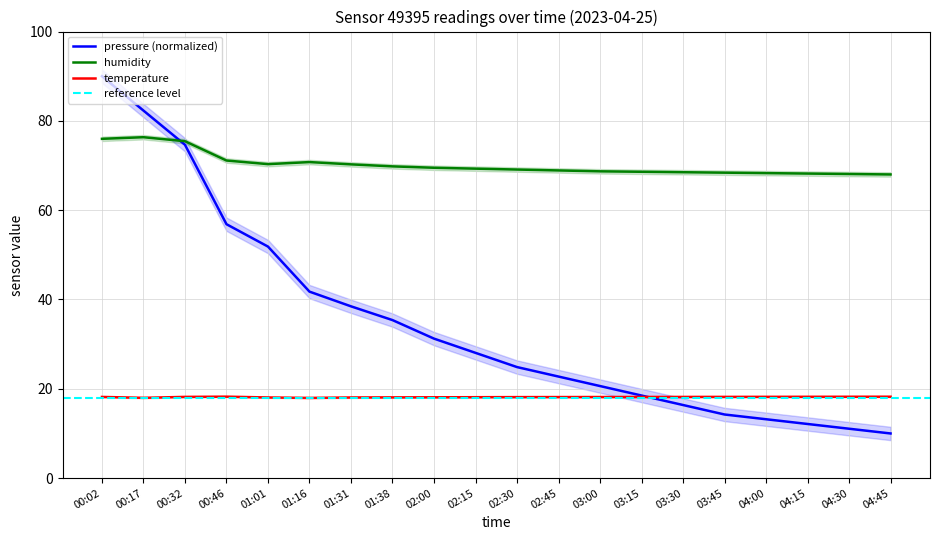

Reading left to right, extract all data points from this chart.

pressure: 90.0	82.3	74.6	56.9	51.8	41.8	38.5	35.4	31.2	28.1	24.9	22.7	20.6	18.5	16.4	14.2	13.2	12.1	11.1	10.0
temperature: 18.2	18.0	18.2	18.2	18.1	18.0	18.1	18.1	18.1	18.1	18.1	18.1	18.2	18.2	18.2	18.2	18.2	18.2	18.2	18.2
humidity: 76.0	76.3	75.4	71.1	70.3	70.8	70.3	69.8	69.5	69.3	69.1	68.9	68.7	68.6	68.5	68.4	68.3	68.2	68.1	68.0